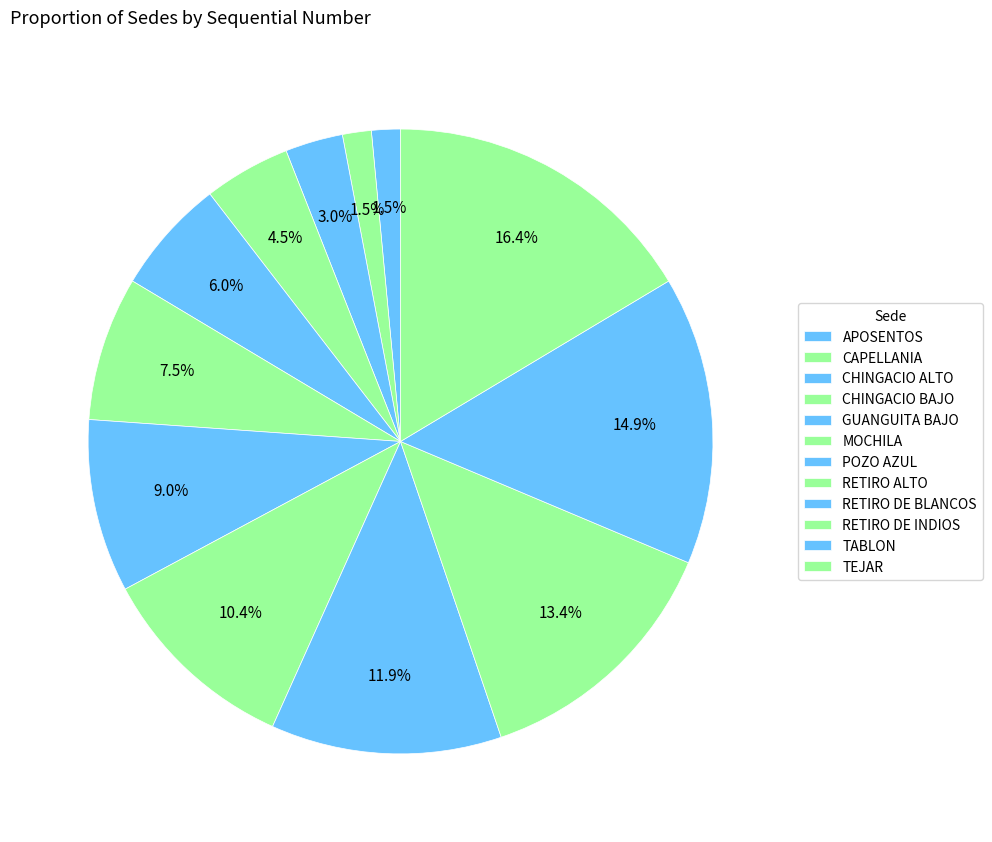

Combined, do CAPELLANIA and POZO AZUL account for over 50%?

No